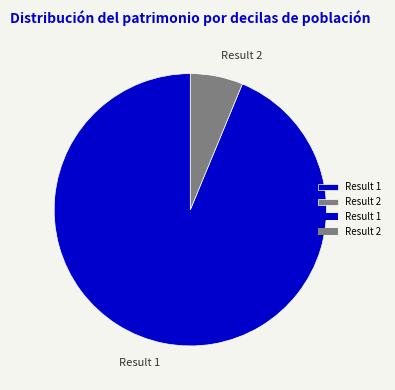

How many slices are in this pie chart?

2